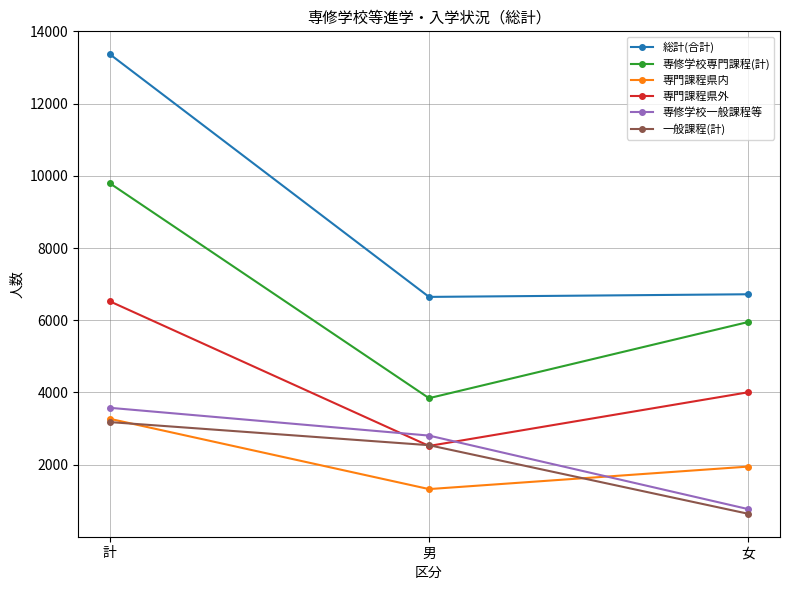

What are all the series names shown in the legend?

総計(合計), 専修学校専門課程(計), 専門課程県内, 専門課程県外, 専修学校一般課程等, 一般課程(計)